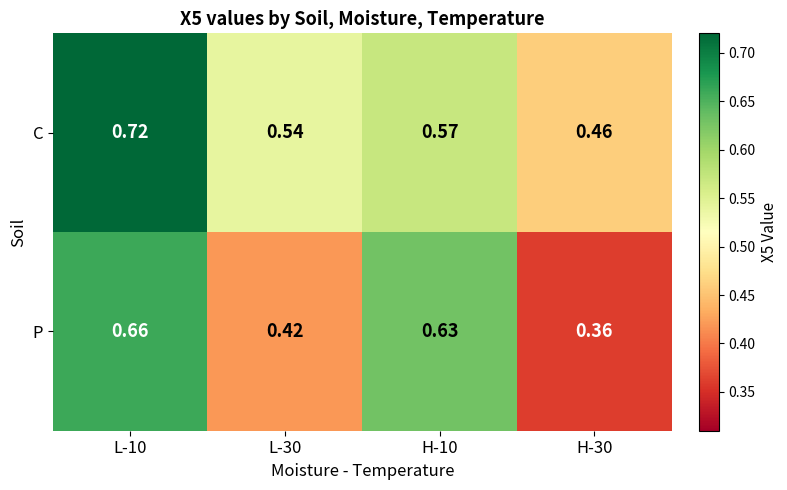

At H-30, list the series in order from smallest to largest.

P, C